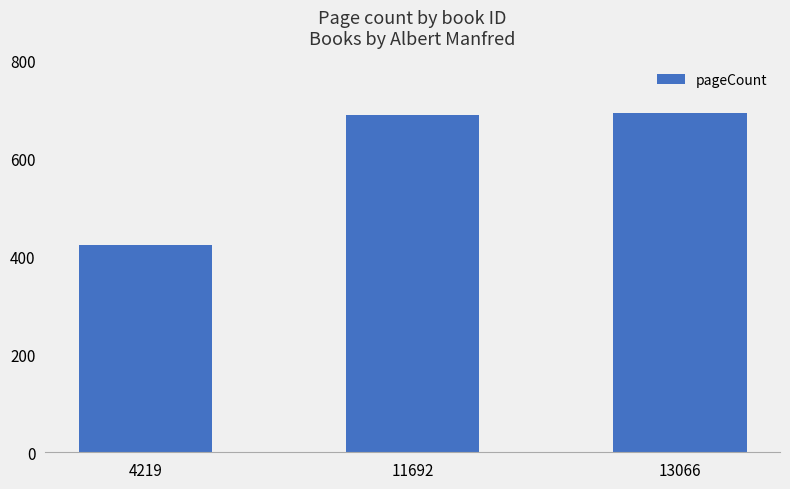

Reading left to right, list all the values displayed in this chart.

4219=424	11692=688	13066=692